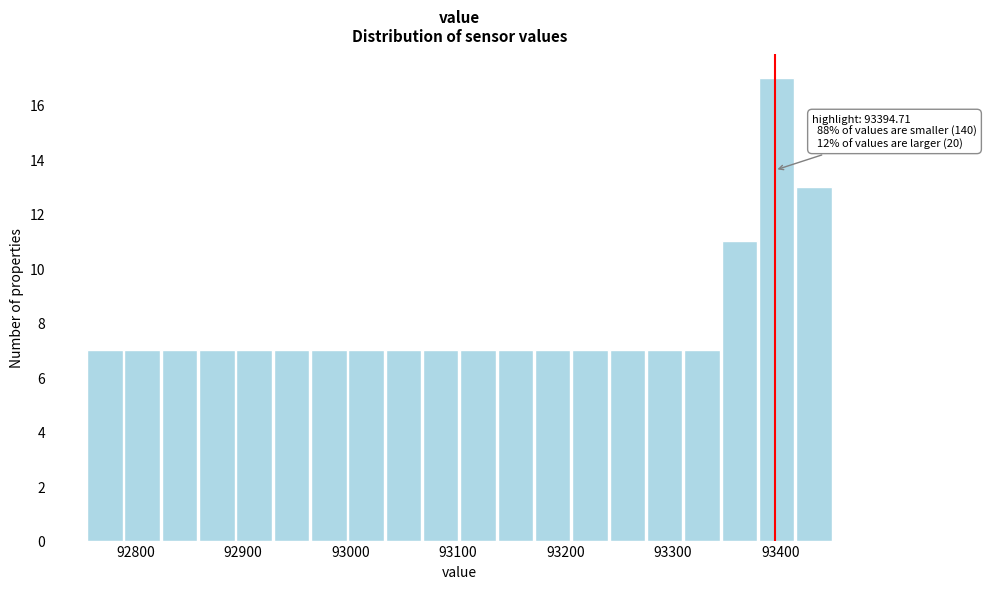

Around what value on the x-axis is the tallest bar? Give the approximate position of its centre, as read against the axis.

93400